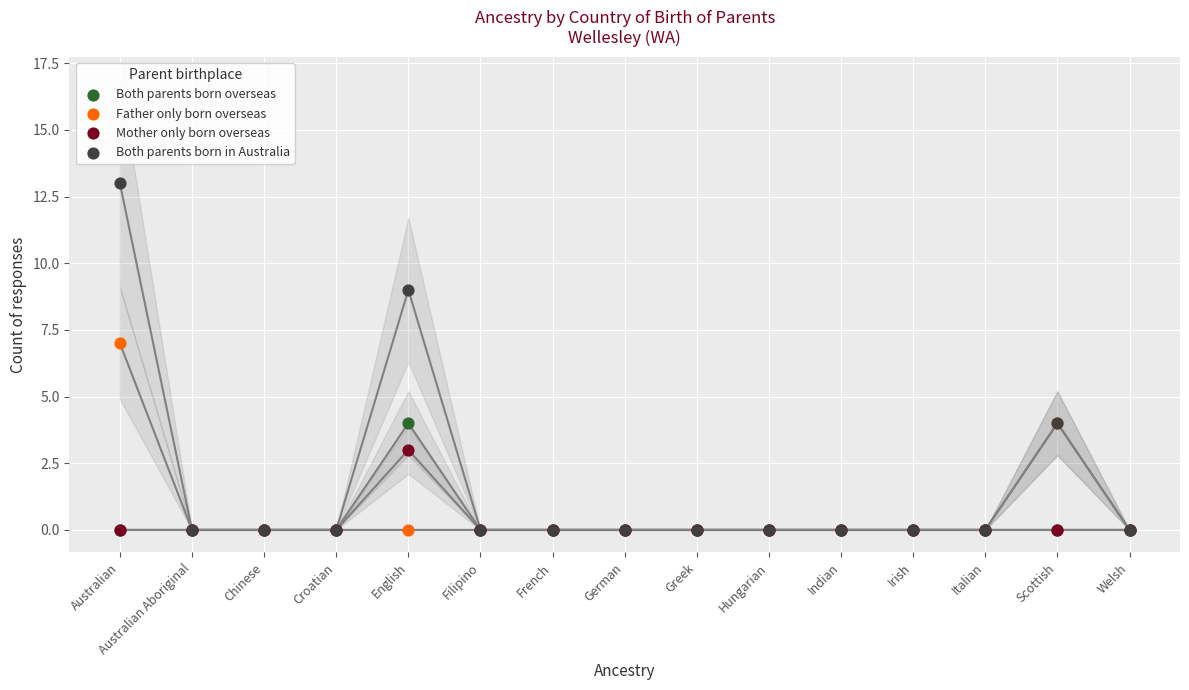

Across all series, what Y value is closest to 6?

7